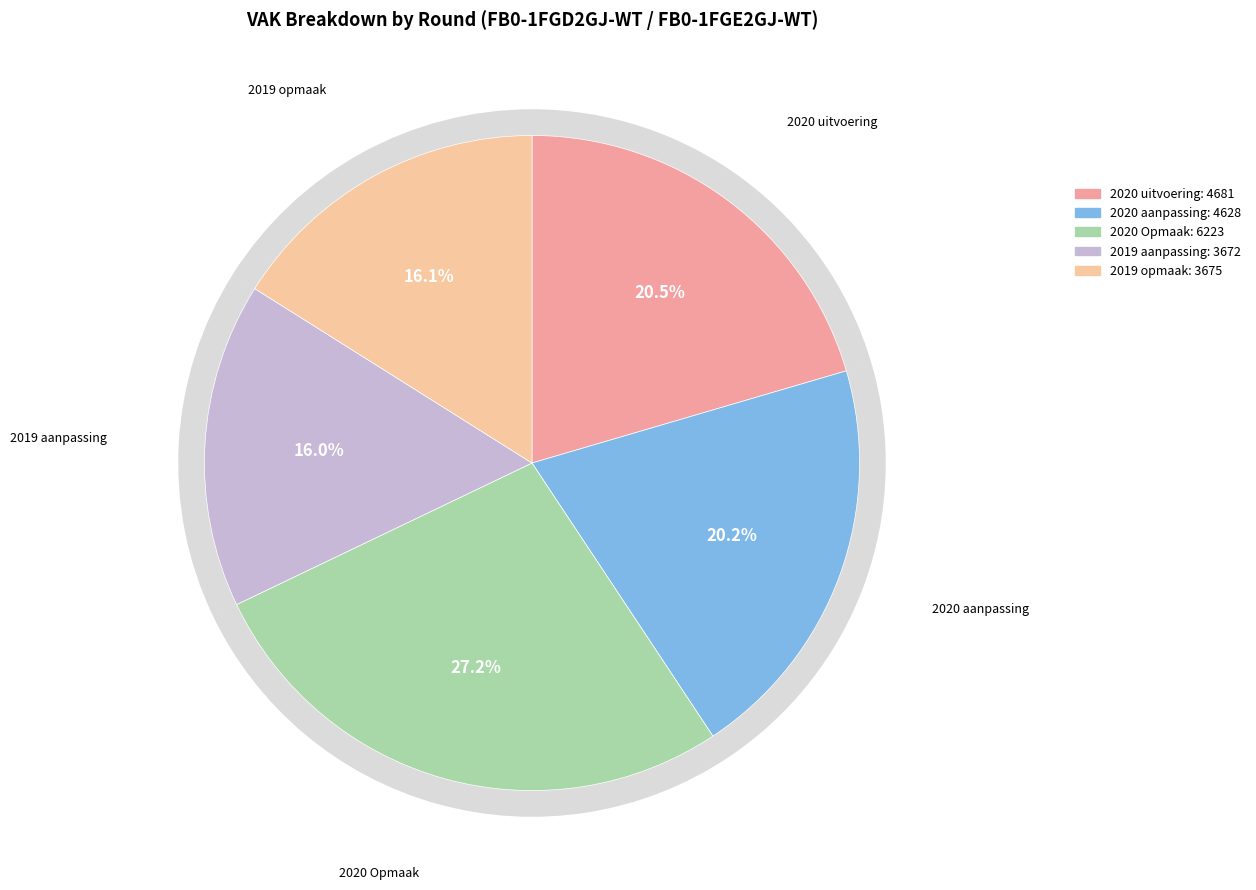

Combined, what portion of the pie is 2019 opmaak and 2020 aanpassing?

36.3%